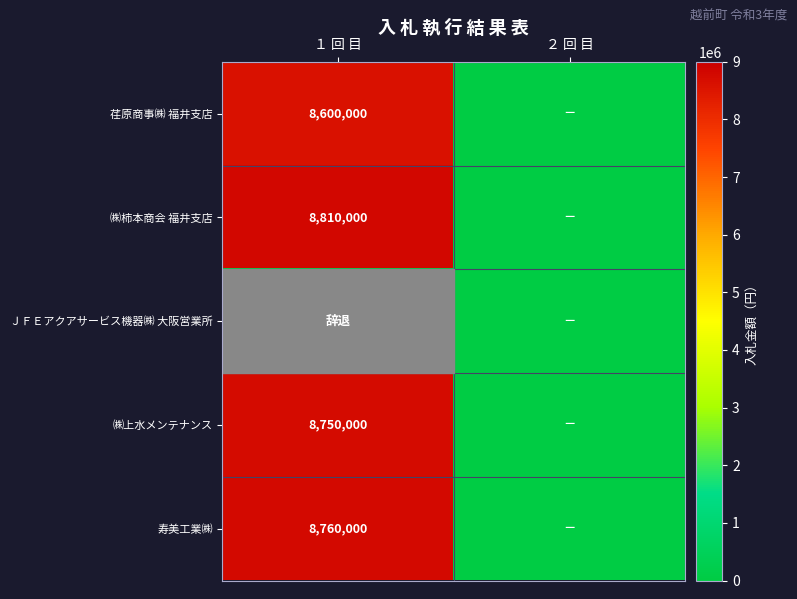

Is it true that ㈱上水メンテナンス equals 8750000 at １ 回 目?

True